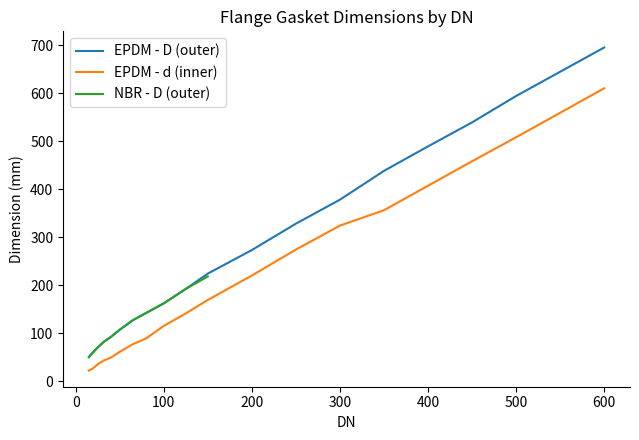

Which category has the highest value in the EPDM - d (inner) series?

600